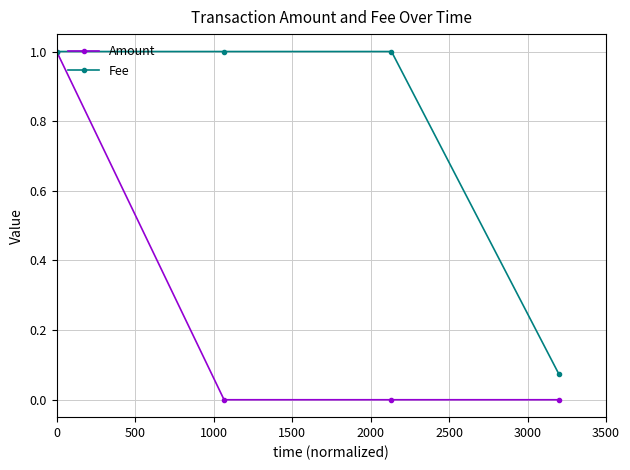

List the series in order of their overall mean, highest first.

Fee, Amount